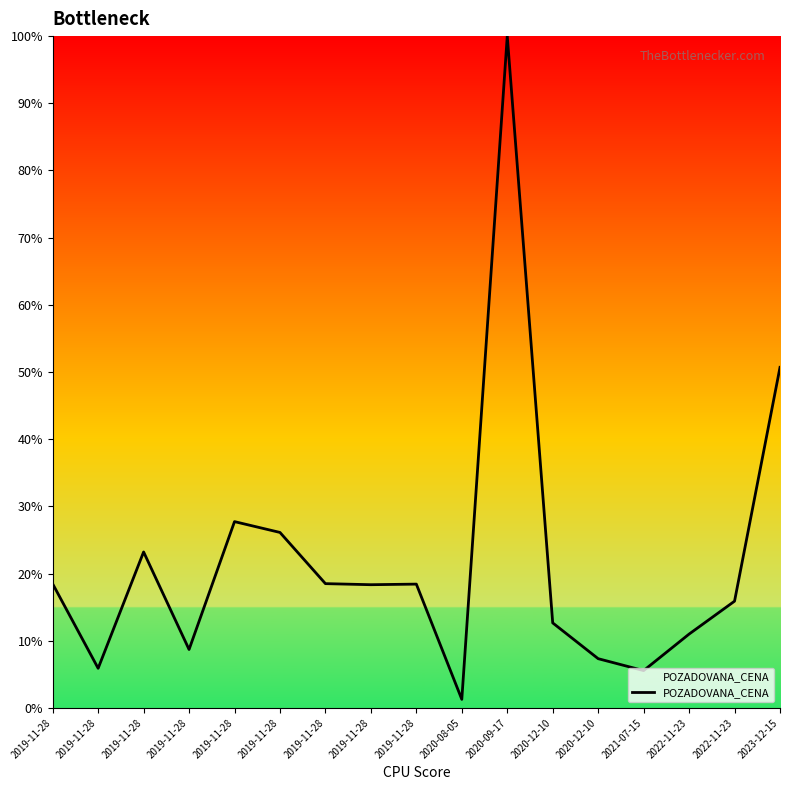

Reading right to left, extract all data points from this chart.

2023-12-15=50.7	2022-11-23=15.9	2022-11-23=11.0	2021-07-15=5.6	2020-12-10=7.3	2020-12-10=12.7	2020-09-17=100.0	2020-08-05=1.3	2019-11-28=18.4	2019-11-28=18.4	2019-11-28=18.5	2019-11-28=26.1	2019-11-28=27.7	2019-11-28=8.7	2019-11-28=23.2	2019-11-28=5.9	2019-11-28=18.5